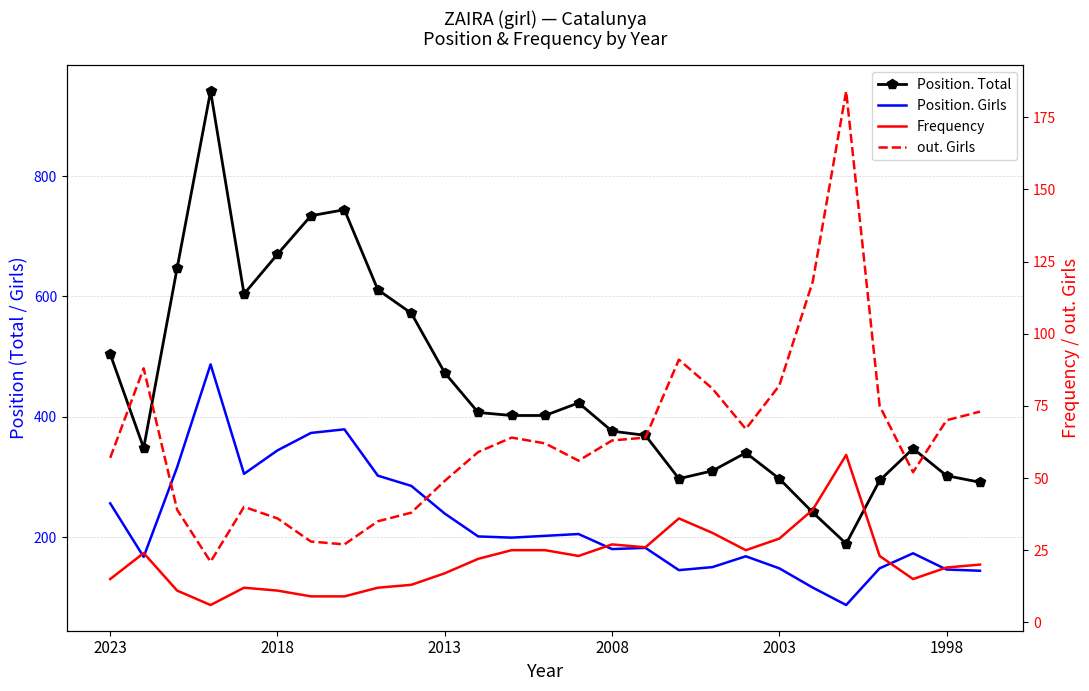

Which series has the widest spread of values?

Position. Total